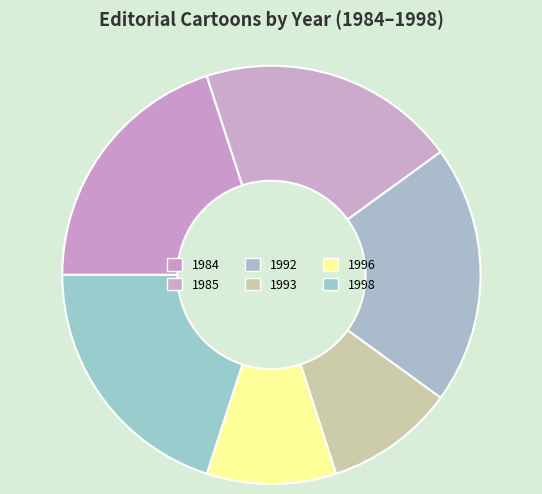

Count the number of slices in the pie.

6